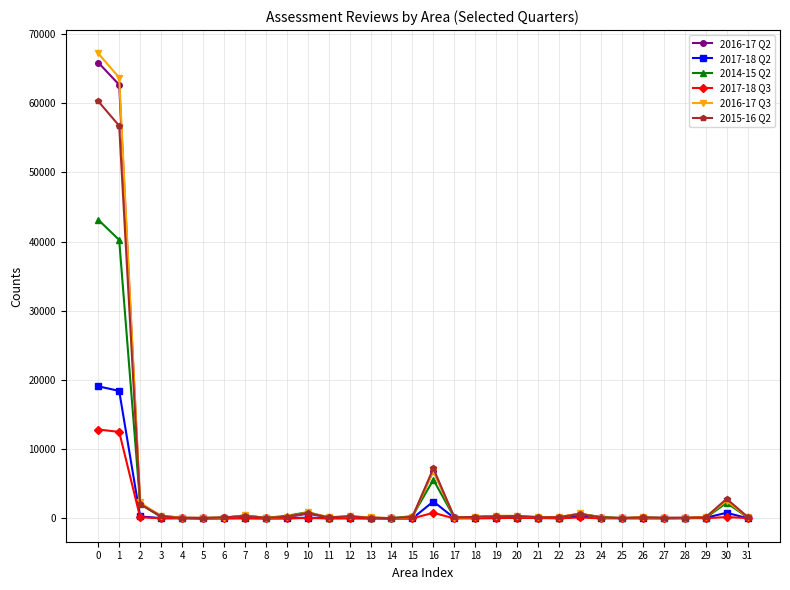

Which series has the widest spread of values?

2016-17 Q3